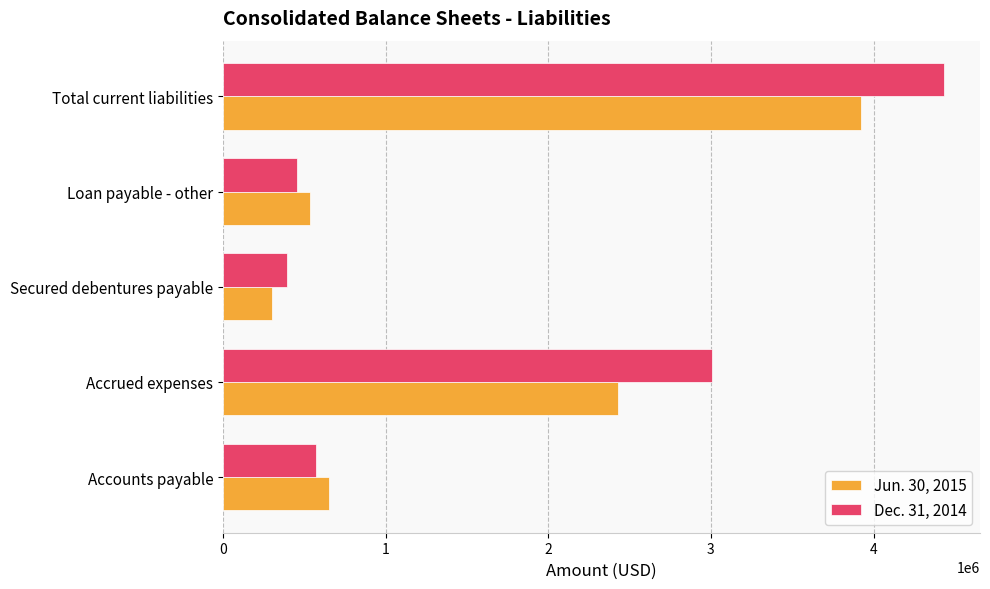

Rank the series by their average value, from lowest to highest.

Jun. 30, 2015, Dec. 31, 2014